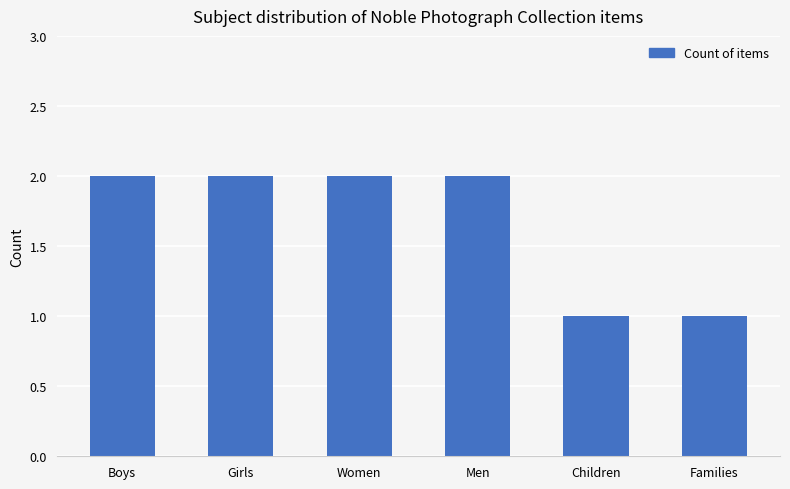

What is the value of the 6th bar from the left?

1